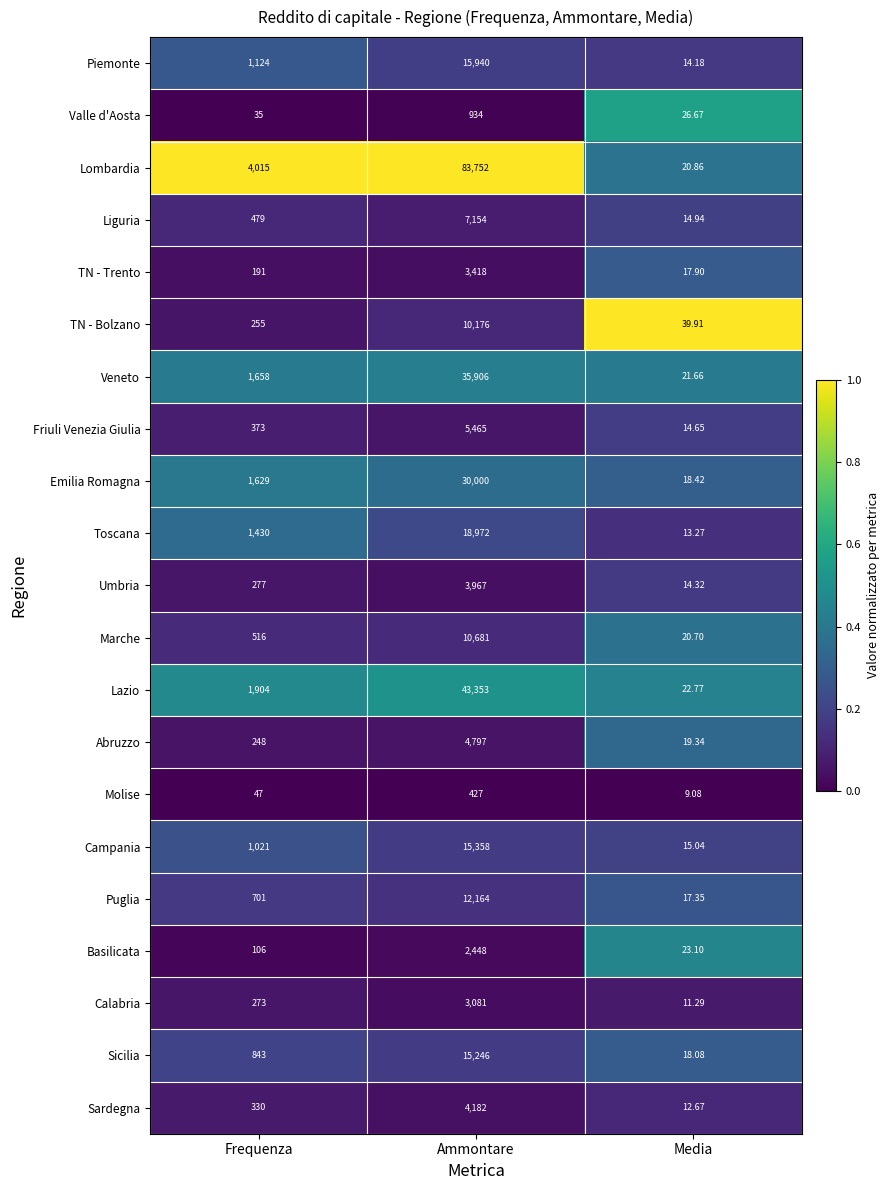

Between Frequenza and Media, which series saw the biggest shift?

Lombardia